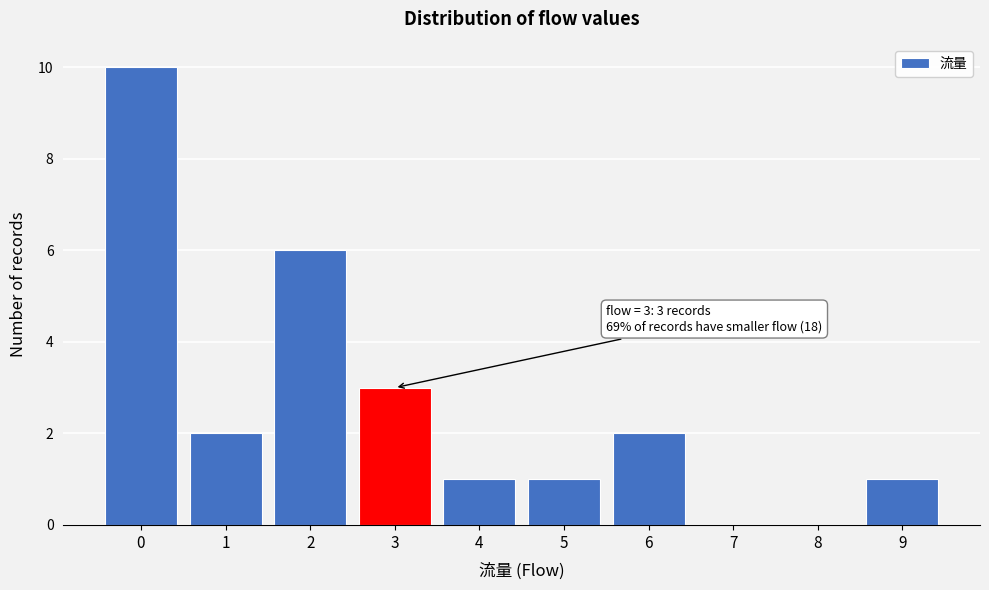

Reading right to left, list all the values displayed in this chart.

9=1	8=0	7=0	6=2	5=1	4=1	3=3	2=6	1=2	0=10